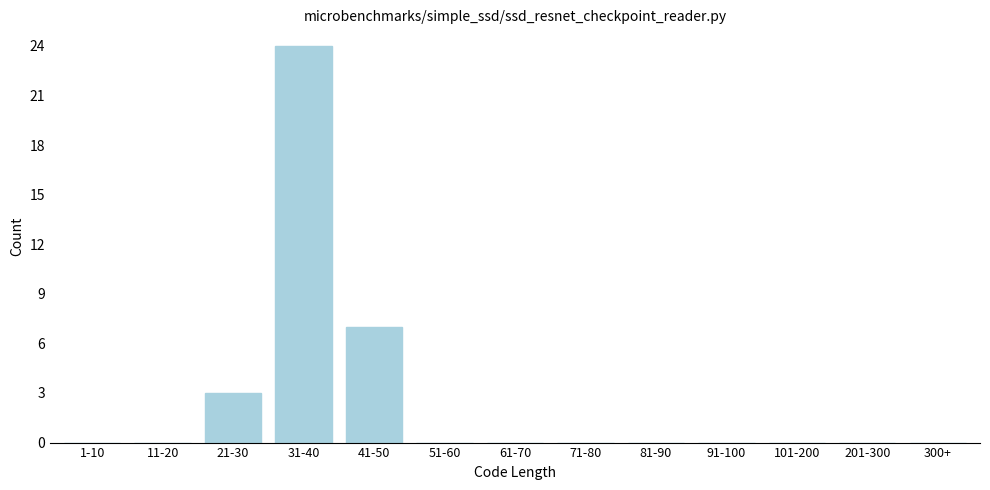

Reading right to left, what are all the values shown in this chart?

300+=0	201-300=0	101-200=0	91-100=0	81-90=0	71-80=0	61-70=0	51-60=0	41-50=7	31-40=24	21-30=3	11-20=0	1-10=0